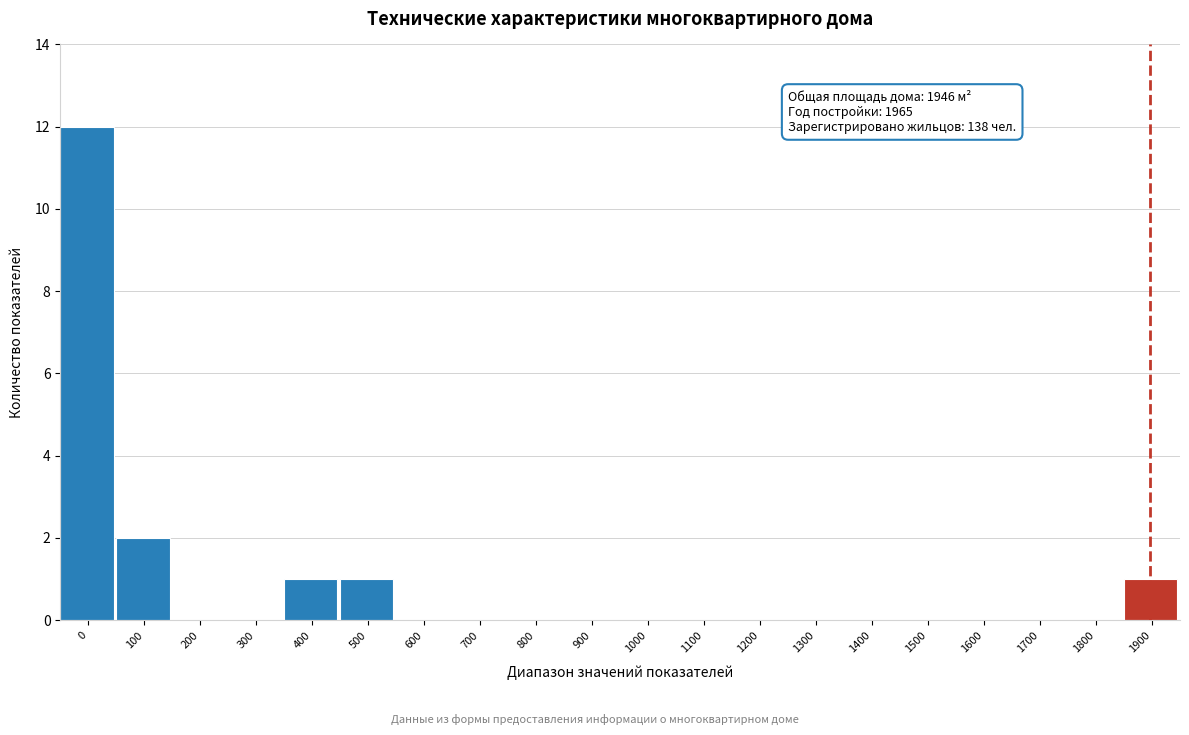

Reading left to right, what are all the values shown in this chart?

0=12	100=2	200=0	300=0	400=1	500=1	600=0	700=0	800=0	900=0	1000=0	1100=0	1200=0	1300=0	1400=0	1500=0	1600=0	1700=0	1800=0	1900=1